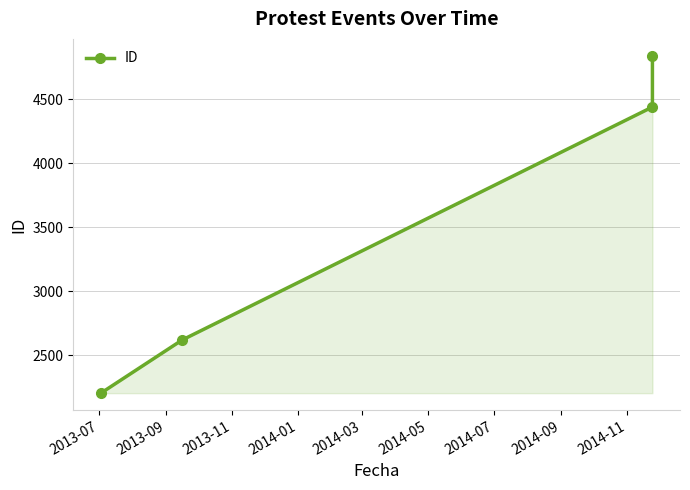

How many data points are less than 4438?

2